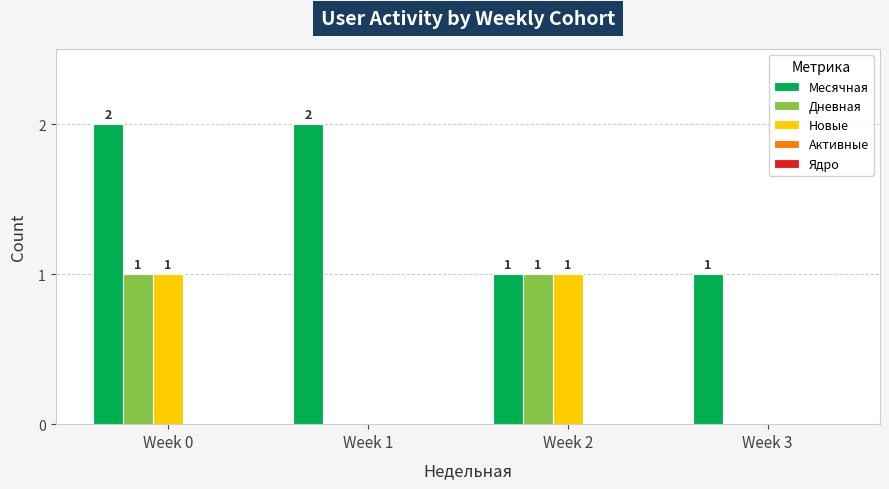

The Месячная series shows 3 at Week 1. True or false?

False